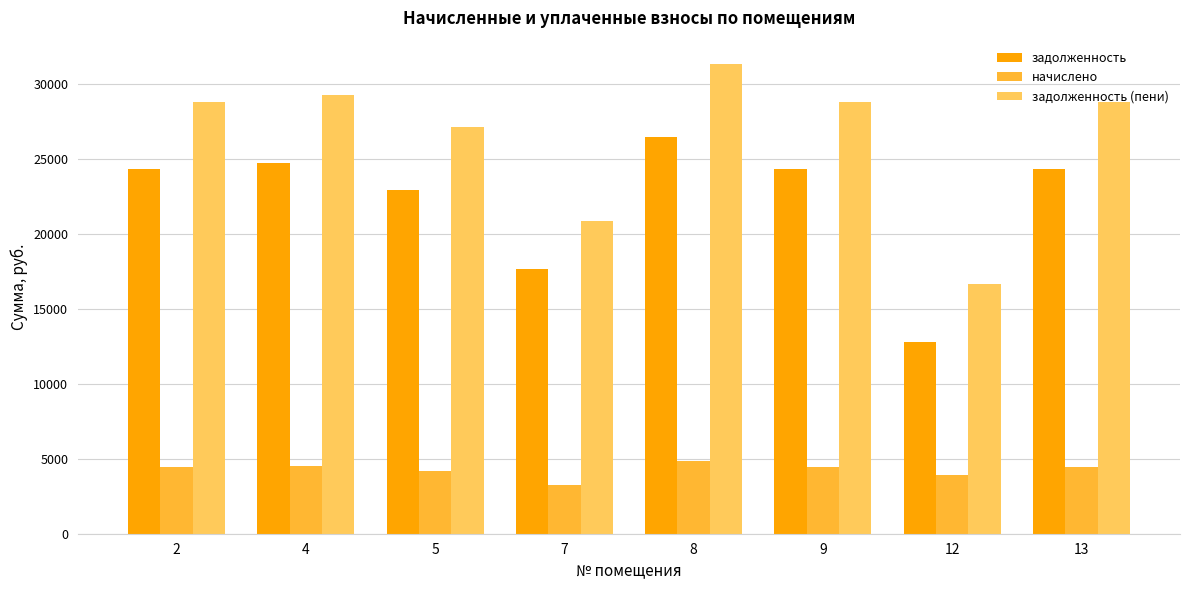

What are all the series names shown in the legend?

задолженность, начислено, задолженность (пени)